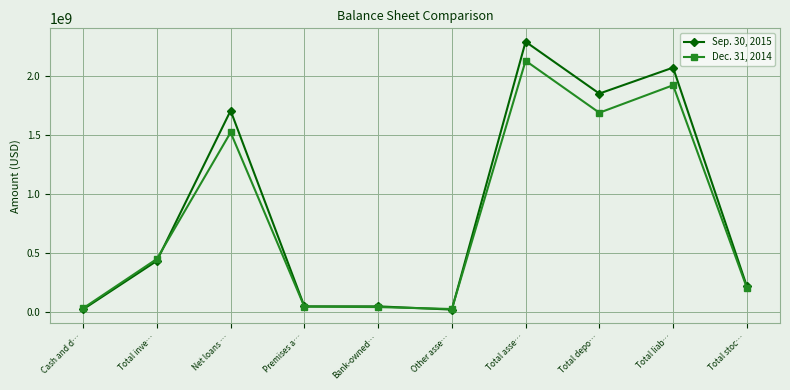

What is the total value across all series at Total liab…?

3984666000